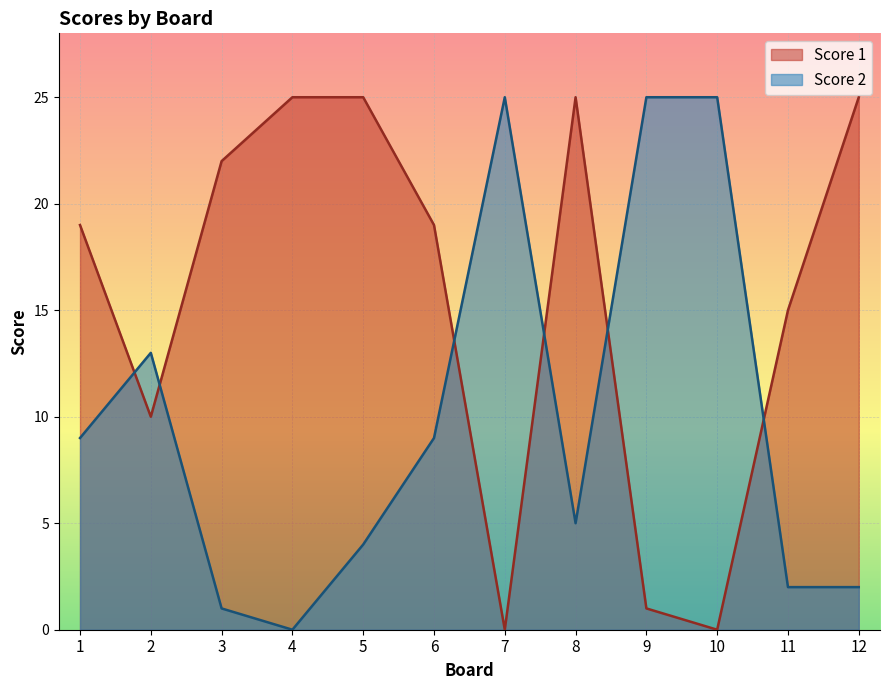

Does the chart display data point markers on the line(s)?

No